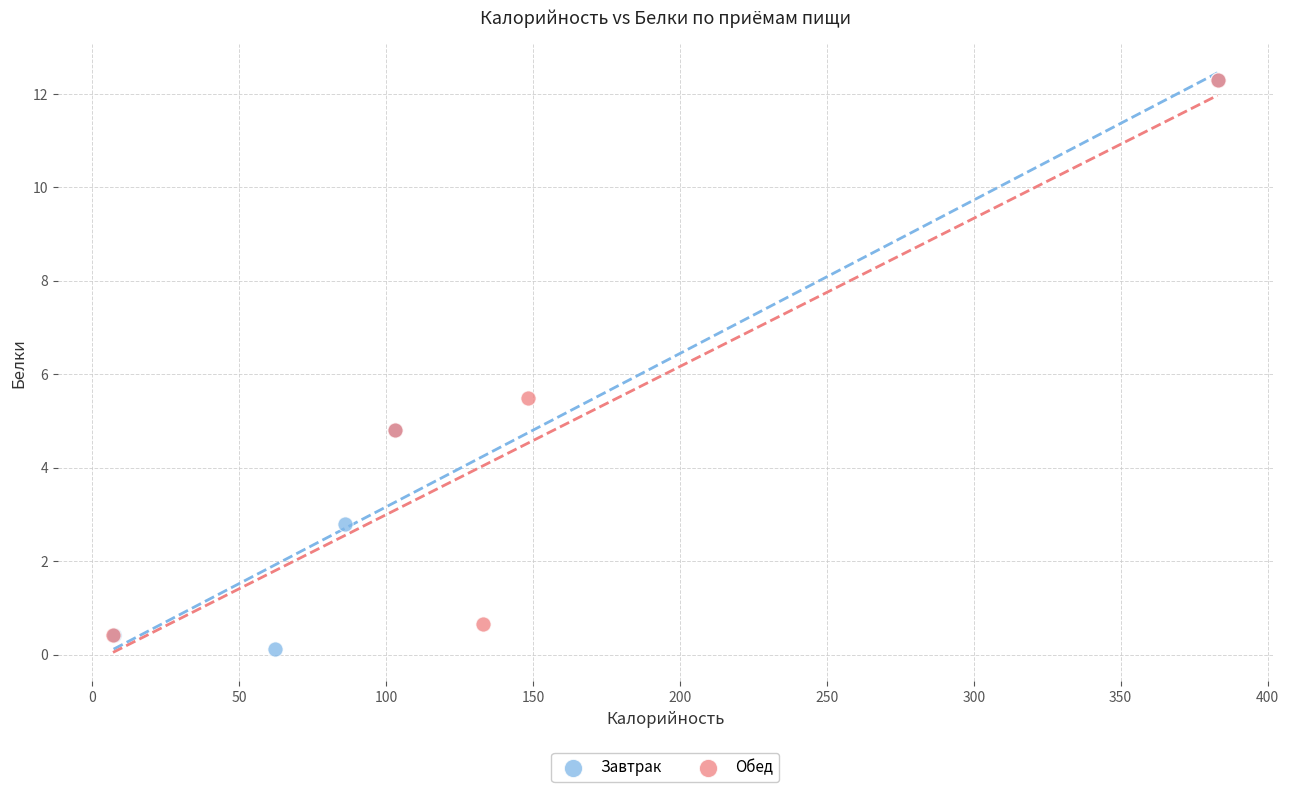

What are all the series names shown in the legend?

Завтрак, Обед